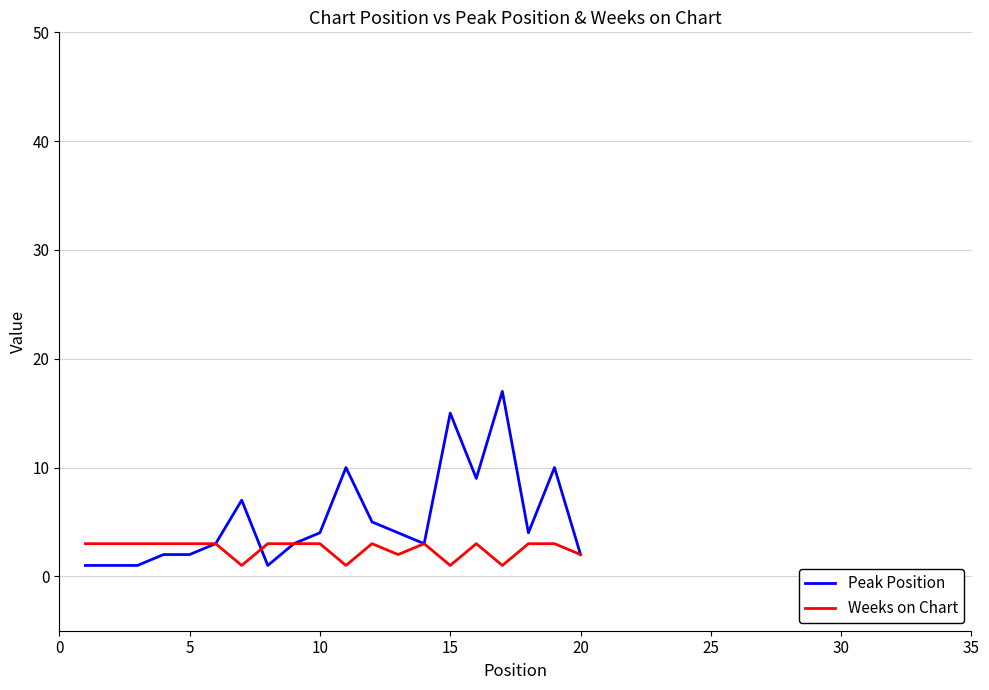

At how many categories does at least one series exceed 13?

2